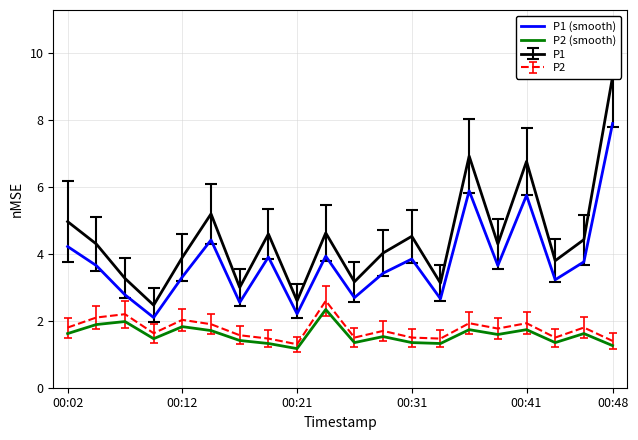

What is the lowest value of the P1 (smooth) series?

2.1